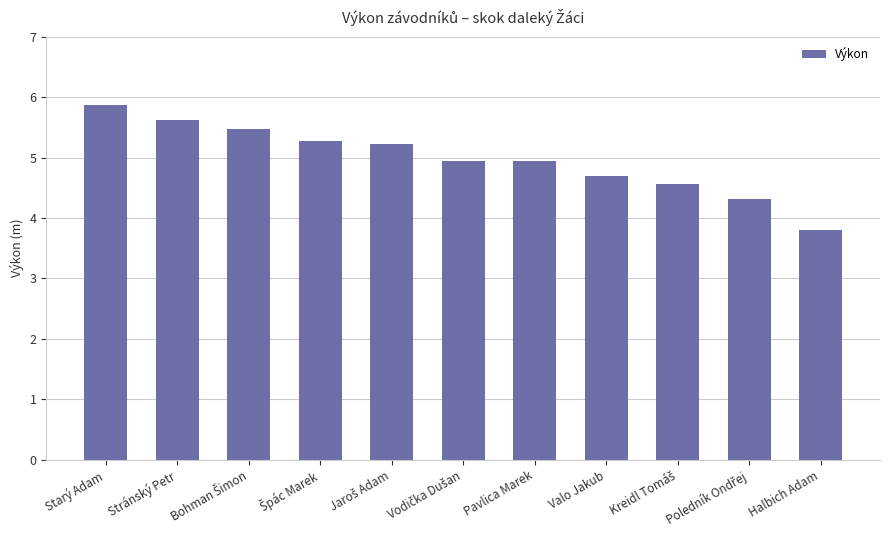

Does the chart contain any negative values?

No